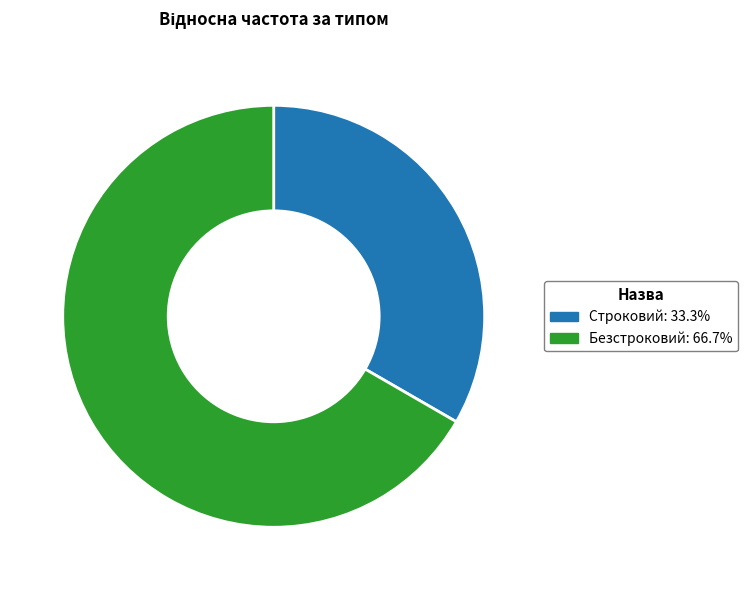

Approximately how many times larger is the value at Строковий compared to Безстроковий?

0.5